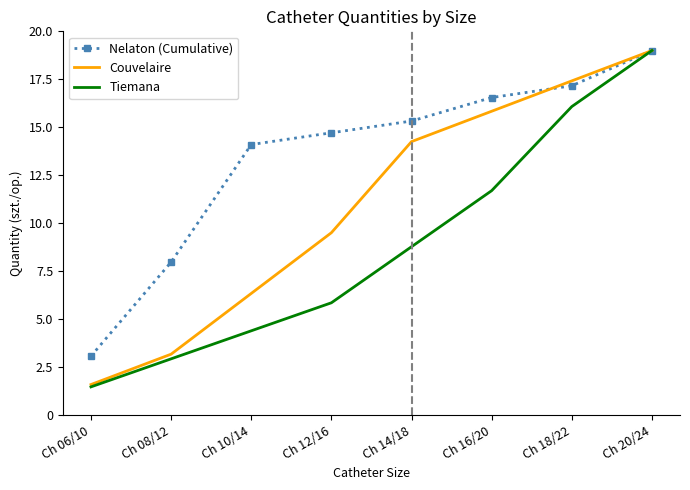

What is the sum of all Tiemana values?

70.2